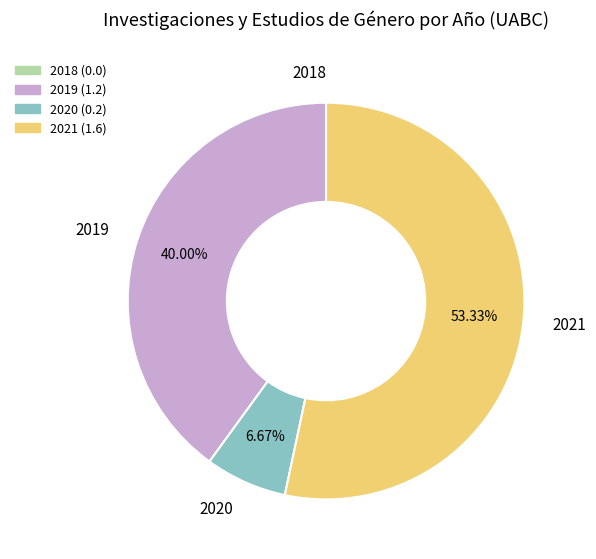

Is the sum of 2020 and 2019 greater than half?

No